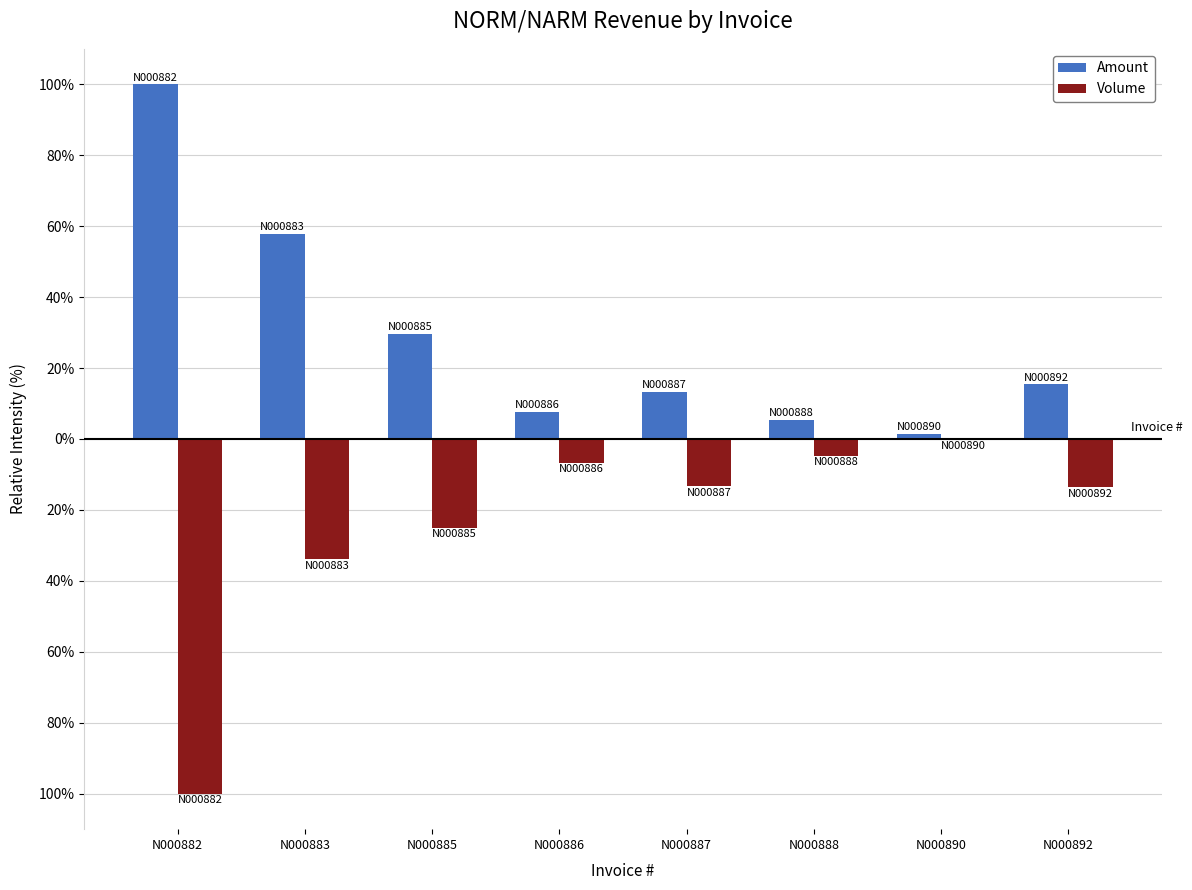

What is the lowest value of the Volume series?

-100.0